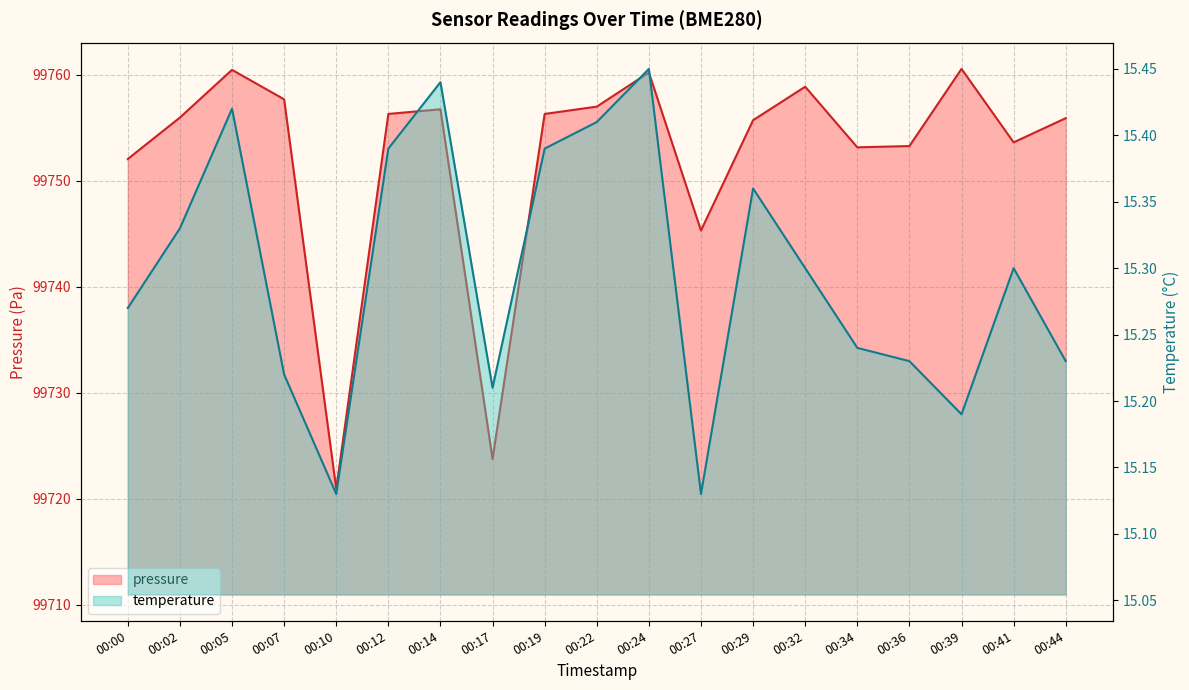

True or false: temperature has a value of 15.3 at 00:32.

True